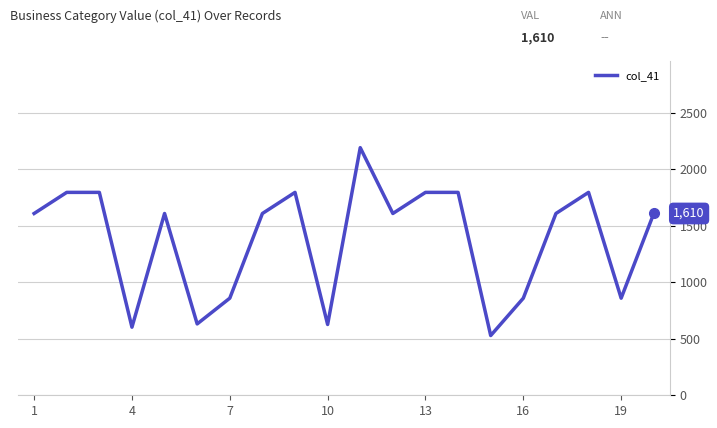

What is the smallest value displayed?

529